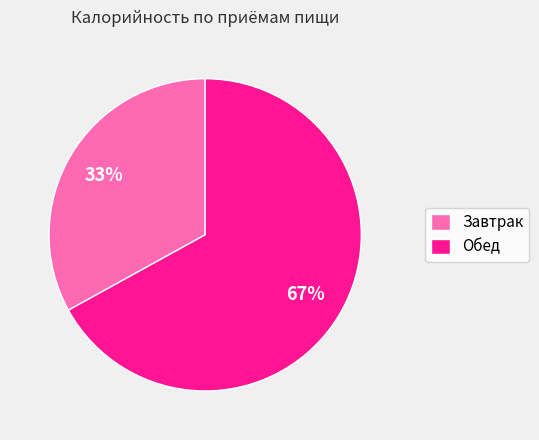

To the nearest percent, what is the difference between the largest and smallest slice percentages?

34%